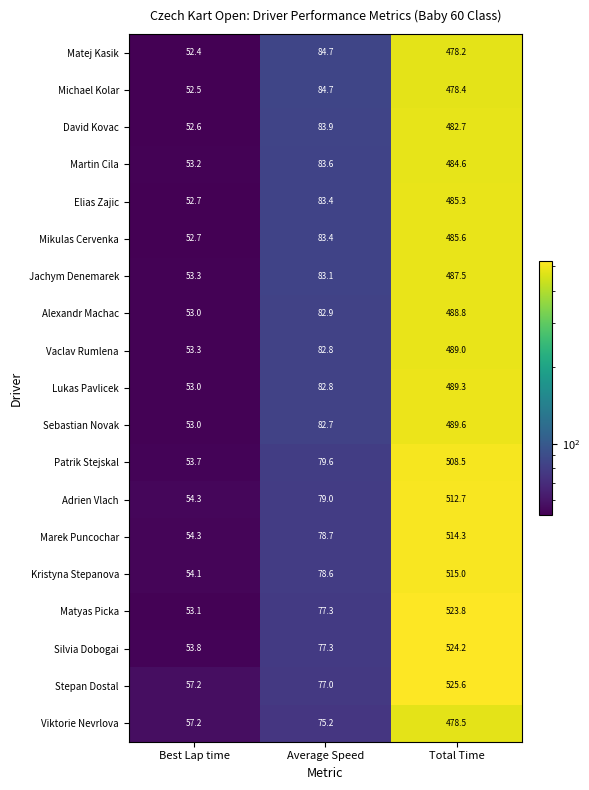

Which series has the largest total across all categories?

Stepan Dostal